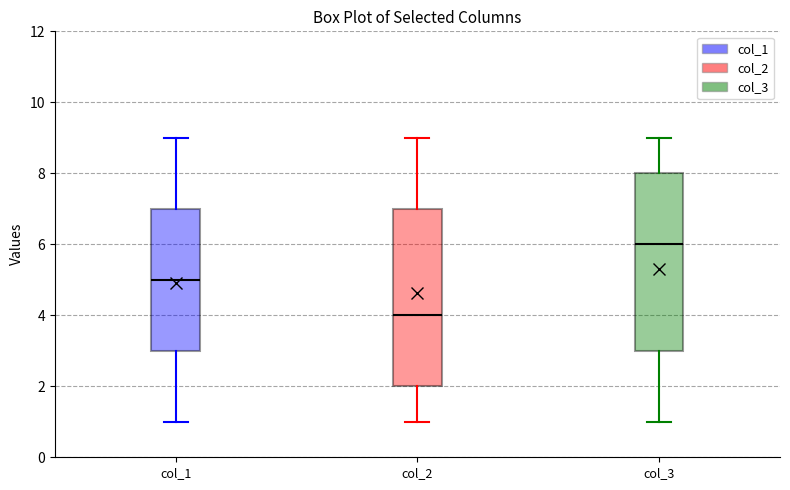

Where does the median line of the box for col_1 sit on the y-axis? The values are not printed on the chart, so give them approximately, as read against the axis.

5